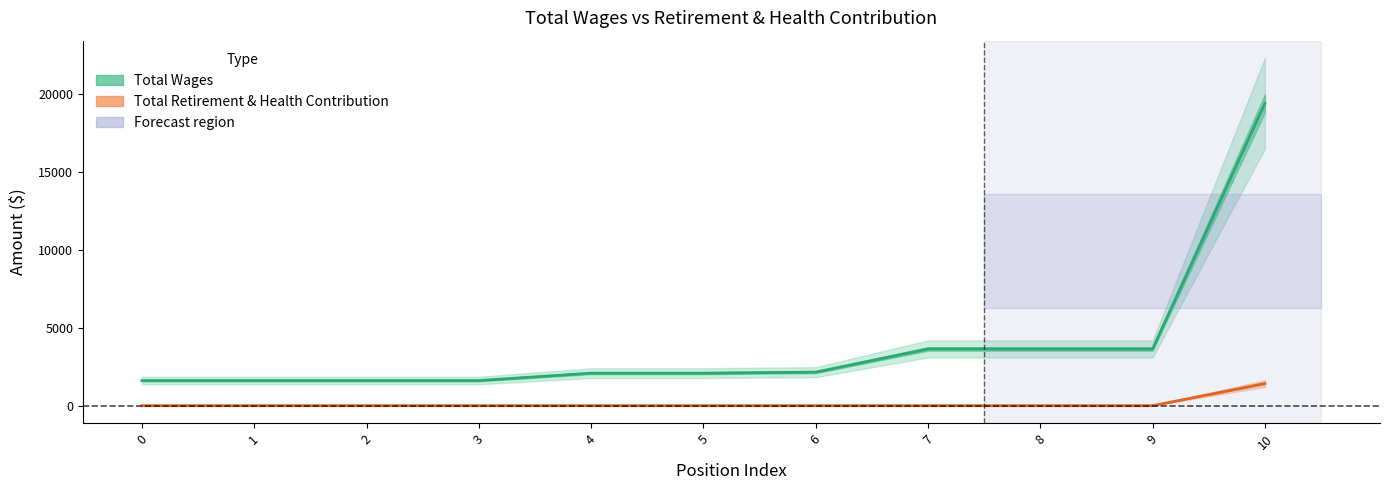

Rank the series by their average value, from highest to lowest.

Total Wages, Total Retirement & Health Contribution